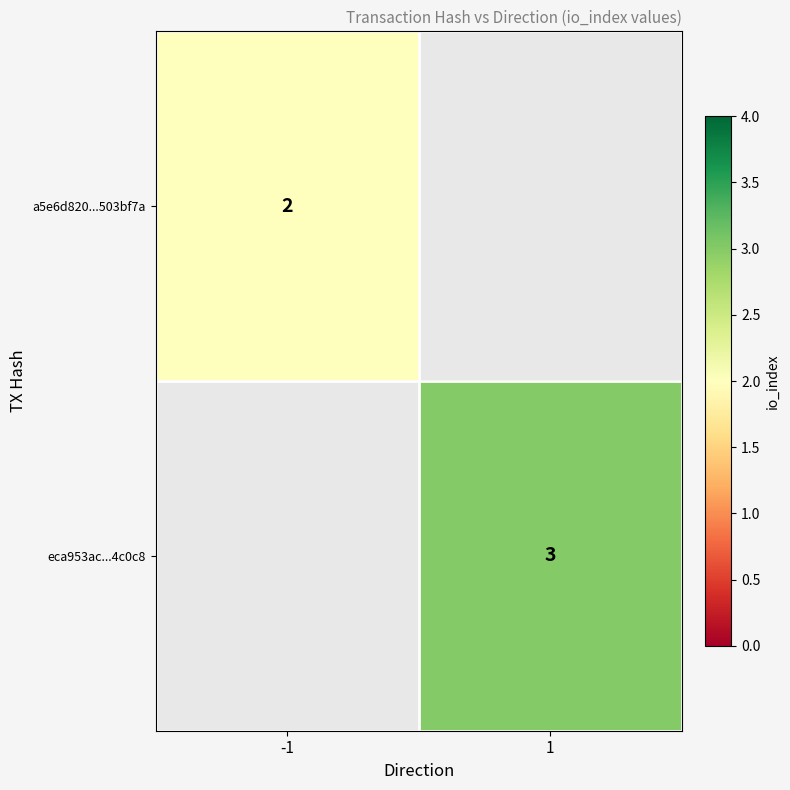

The value of a5e6d820...503bf7a at -1 is 2. True or false?

True